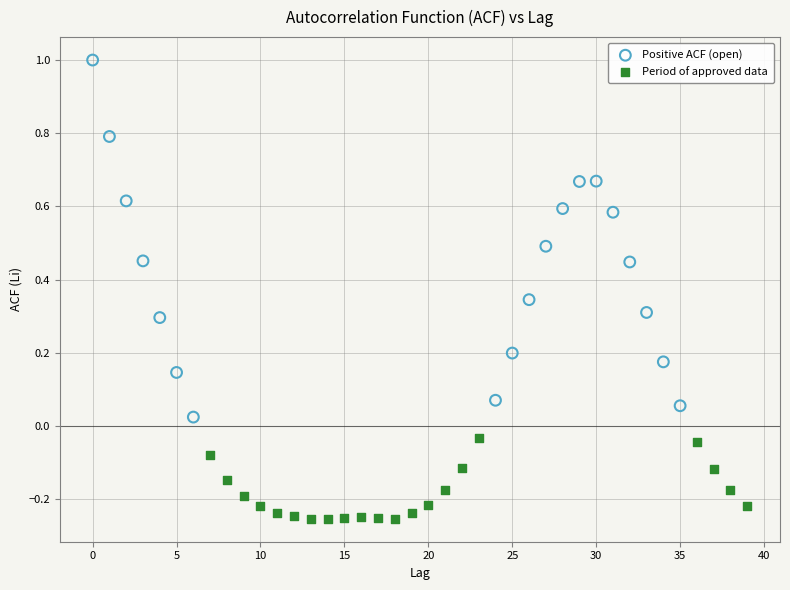

Which series reaches the minimum Y coordinate?

Period of approved data